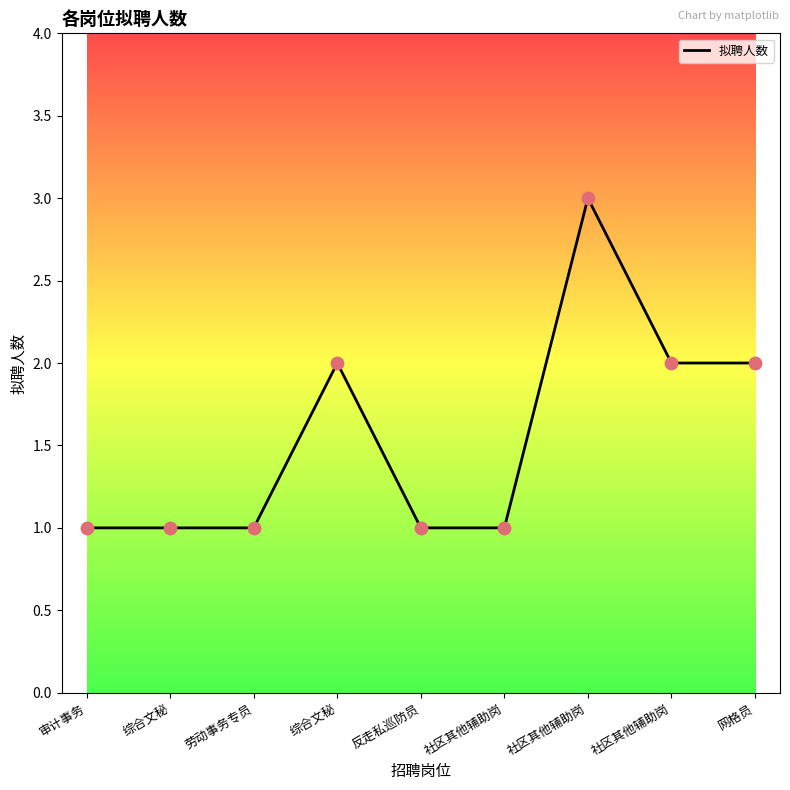

Does the chart have visible grid lines?

No